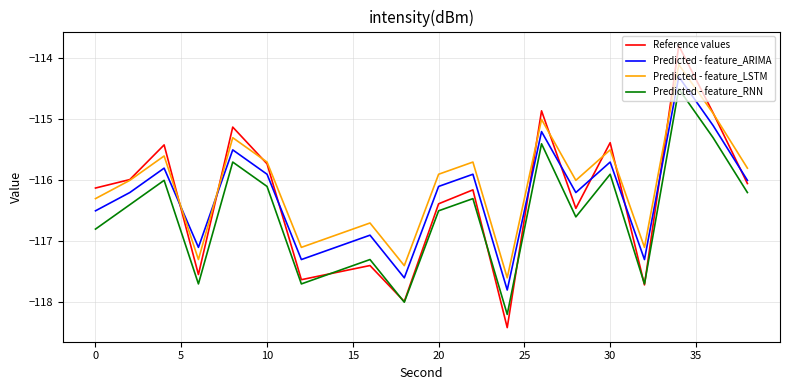

True or false: Predicted - feature_RNN and Predicted - feature_LSTM intersect in this chart.

False